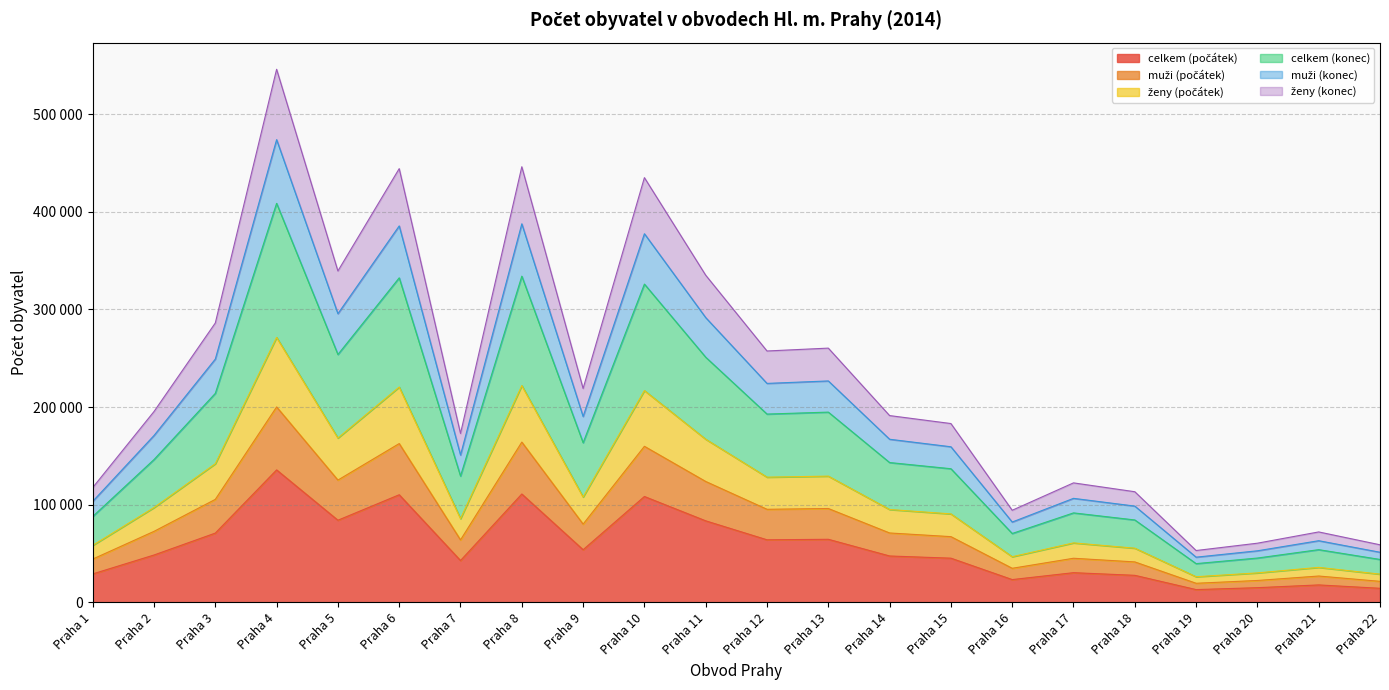

Reading right to left, extract all data points from this chart.

celkem (počátek): Praha 22=14507	Praha 21=17964	Praha 20=15140	Praha 19=13177	Praha 18=27788	Praha 17=30494	Praha 16=23425	Praha 15=45342	Praha 14=47585	Praha 13=64678	Praha 12=64148	Praha 11=83564	Praha 10=108477	Praha 9=53981	Praha 8=111030	Praha 7=42909	Praha 6=110278	Praha 5=84183	Praha 4=135699	Praha 3=71023	Praha 2=48586	Praha 1=29223
muži (počátek): Praha 22=21635	Praha 21=27076	Praha 20=22516	Praha 19=19651	Praha 18=41516	Praha 17=45262	Praha 16=34990	Praha 15=67395	Praha 14=71143	Praha 13=96192	Praha 12=95388	Praha 11=123868	Praha 10=159868	Praha 9=80206	Praha 8=164179	Praha 7=64039	Praha 6=162673	Praha 5=125292	Praha 4=200171	Praha 3=105541	Praha 2=72801	Praha 1=44412
ženy (počátek): Praha 22=29014	Praha 21=35928	Praha 20=30280	Praha 19=26354	Praha 18=55576	Praha 17=60988	Praha 16=46850	Praha 15=90684	Praha 14=95170	Praha 13=129356	Praha 12=128296	Praha 11=167128	Praha 10=216954	Praha 9=107962	Praha 8=222060	Praha 7=85818	Praha 6=220556	Praha 5=168366	Praha 4=271398	Praha 3=142046	Praha 2=97172	Praha 1=58446
celkem (konec): Praha 22=59050	Praha 21=72214	Praha 20=60682	Praha 19=53178	Praha 18=113376	Praha 17=122438	Praha 16=94390	Praha 15=183178	Praha 14=191332	Praha 13=260396	Praha 12=257464	Praha 11=335032	Praha 10=434940	Praha 9=219100	Praha 8=446088	Praha 7=173048	Praha 6=444170	Praha 5=339382	Praha 4=545868	Praha 3=286128	Praha 2=195488	Praha 1=117618
muži (konec): Praha 22=51413	Praha 21=63228	Praha 20=52895	Praha 19=46382	Praha 18=98669	Praha 17=106596	Praha 16=82344	Praha 15=159405	Praha 14=167092	Praha 13=226796	Praha 12=224270	Praha 11=291637	Praha 10=377497	Praha 9=190400	Praha 8=387665	Praha 7=150948	Praha 6=385505	Praha 5=295639	Praha 4=473838	Praha 3=249173	Praha 2=170942	Praha 1=103523
ženy (konec): Praha 22=44032	Praha 21=54071	Praha 20=45481	Praha 19=39766	Praha 18=84476	Praha 17=91713	Praha 16=70620	Praha 15=136931	Praha 14=143251	Praha 13=194876	Praha 12=192880	Praha 11=251080	Praha 10=325947	Praha 9=163531	Praha 8=334074	Praha 7=129433	Praha 6=332363	Praha 5=253874	Praha 4=408633	Praha 3=214087	Praha 2=146330	Praha 1=88032